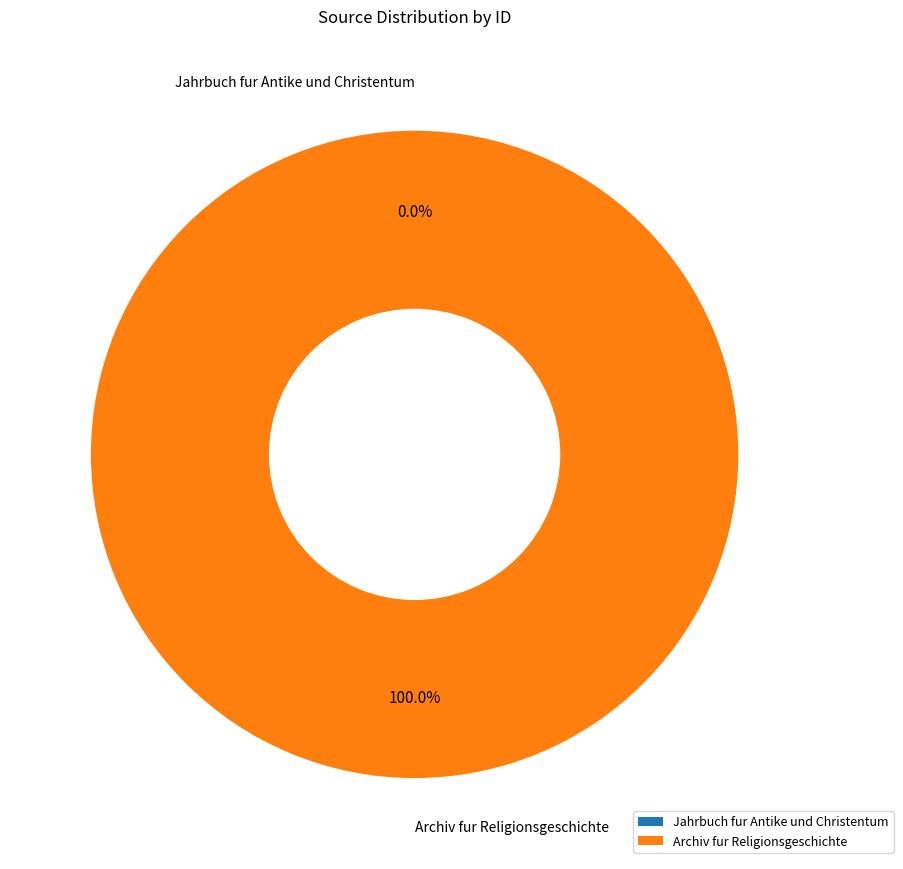

What is the largest slice in the pie chart?

Archiv fur Religionsgeschichte